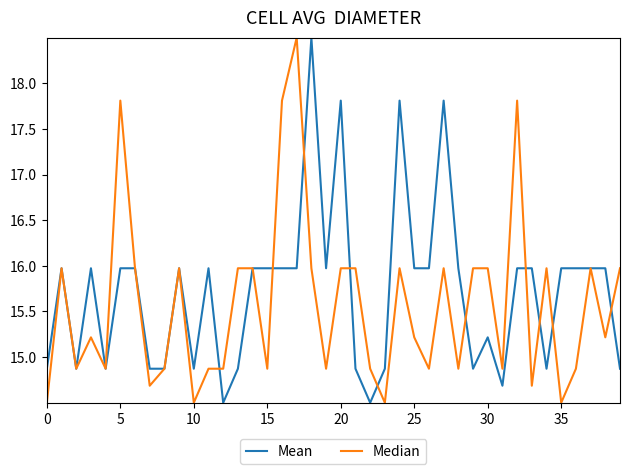

What is the maximum value shown in the chart?

18.5